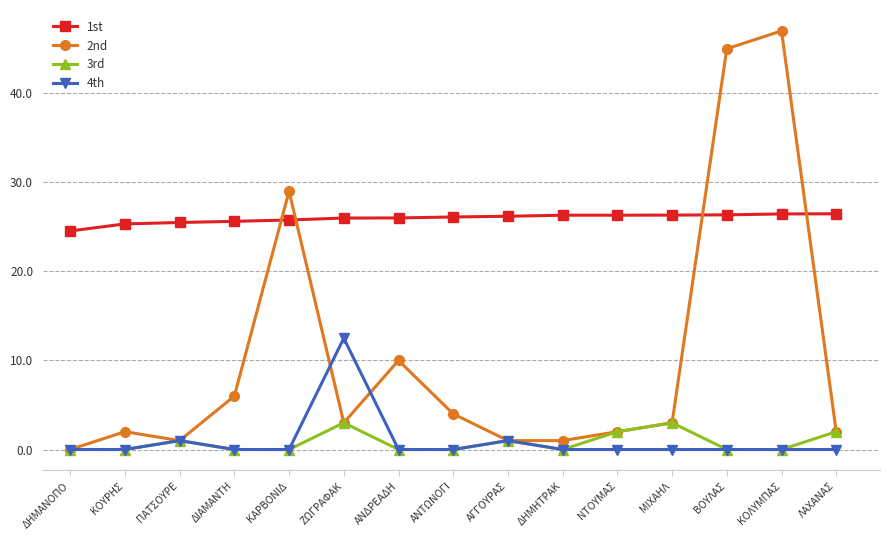

Is the value of 2nd at ΒΟΥΛΑΣ greater than the value of 3rd at ΚΟΥΡΗΣ?

Yes